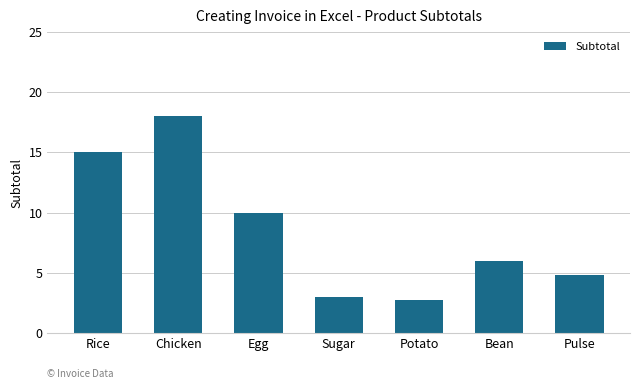

Rank the categories by value from highest to lowest.

Chicken, Rice, Egg, Bean, Pulse, Sugar, Potato